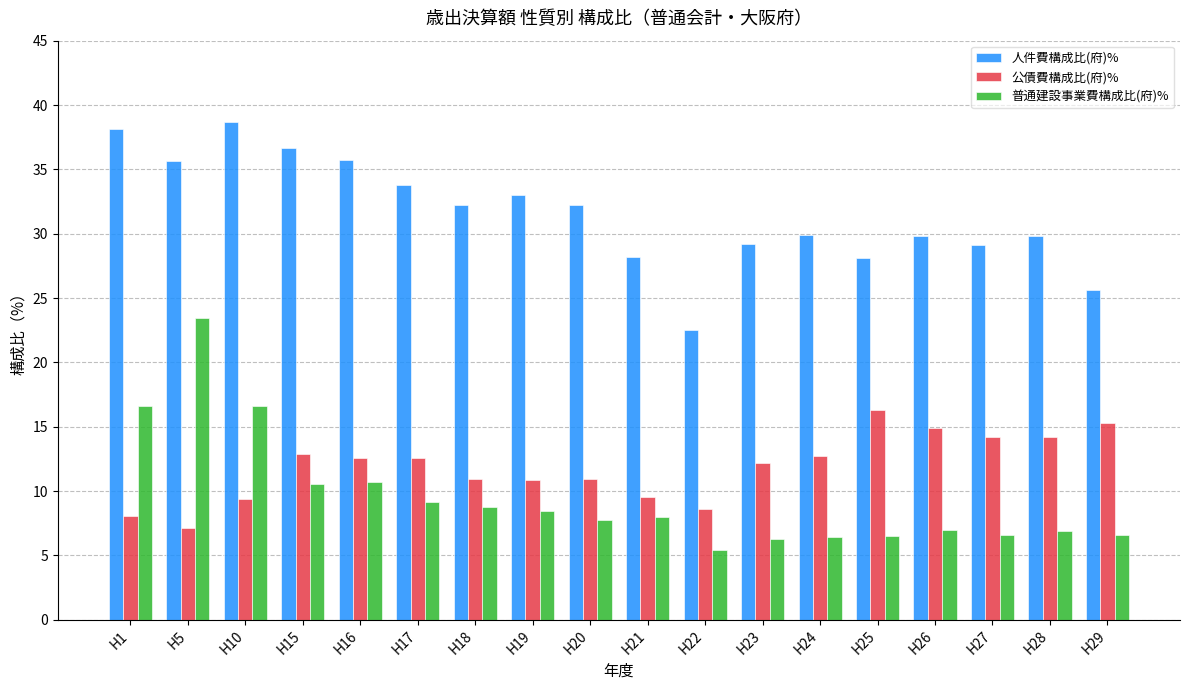

What is the approximate value of 普通建設事業費構成比(府)% at H24?

6.4